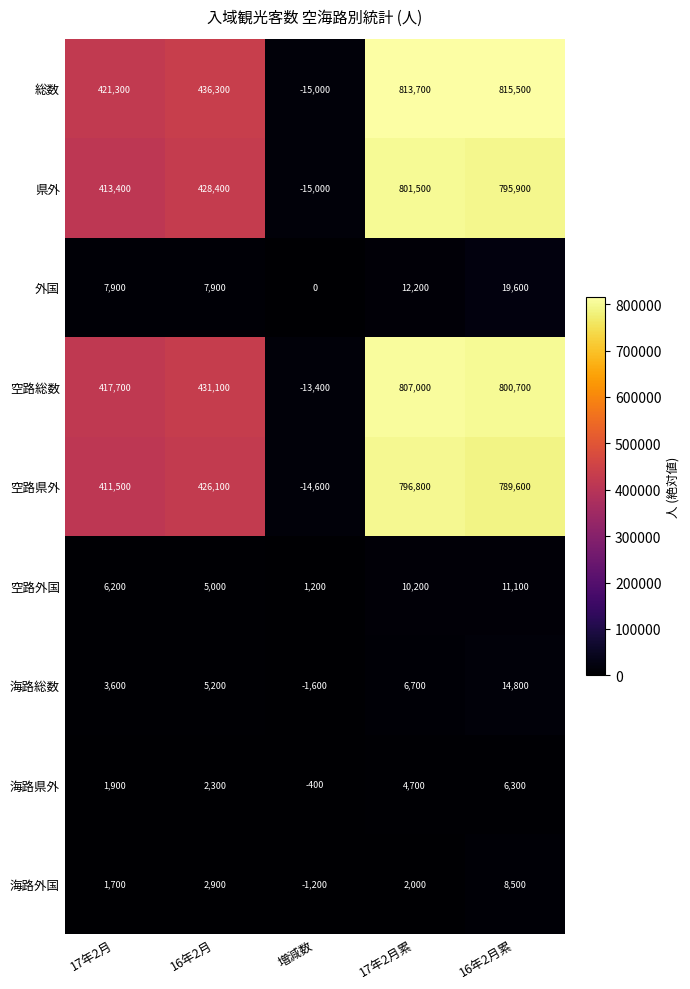

Which series has the widest spread of values?

総数